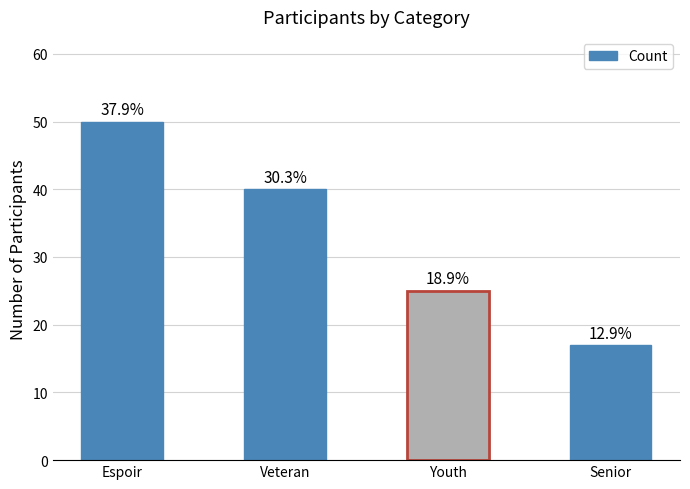

How many bars are there in total?

4